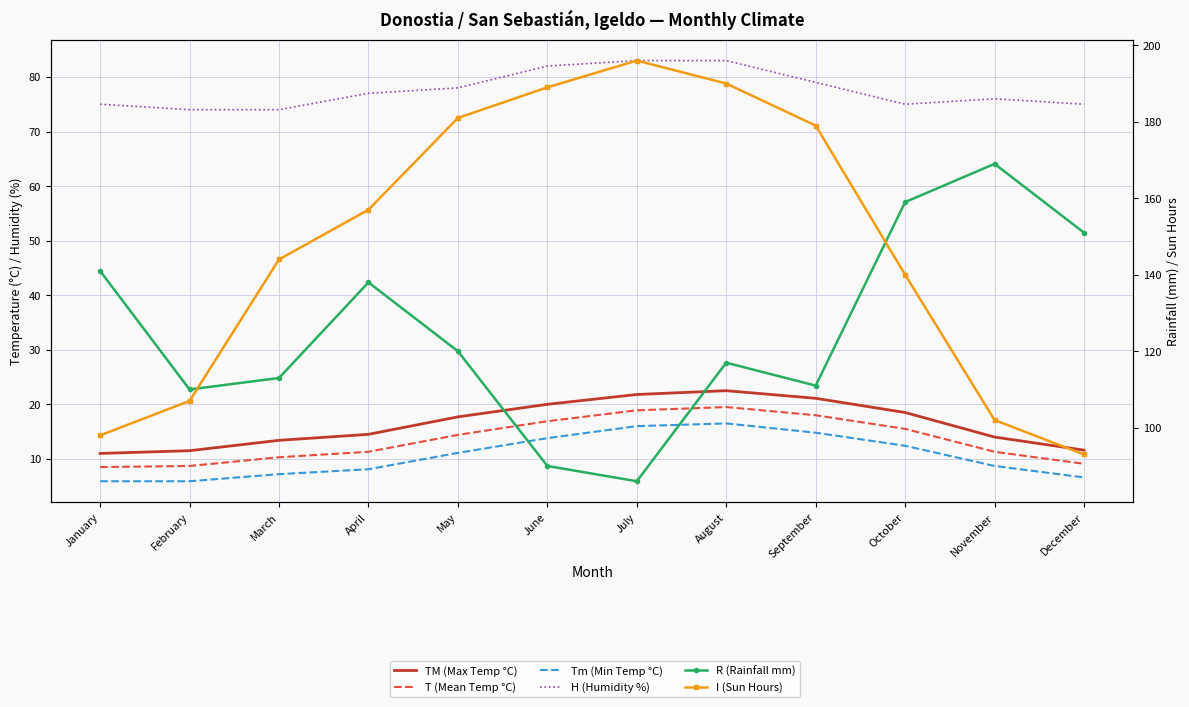

True or false: Tm (Min Temp °C) has a value of 6.6 at December.

True